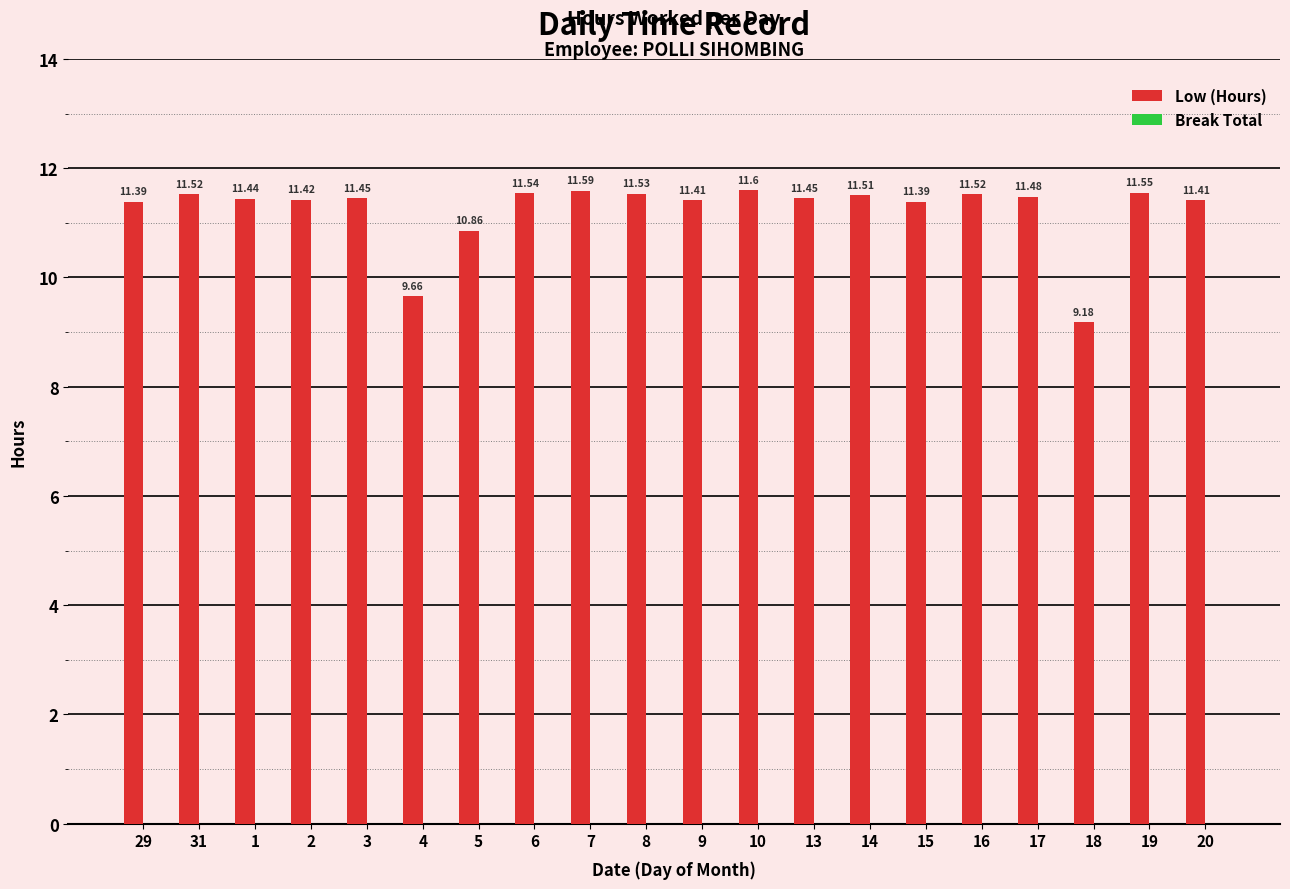

What is the ratio of the value at 16 to the value at 6?

1.0